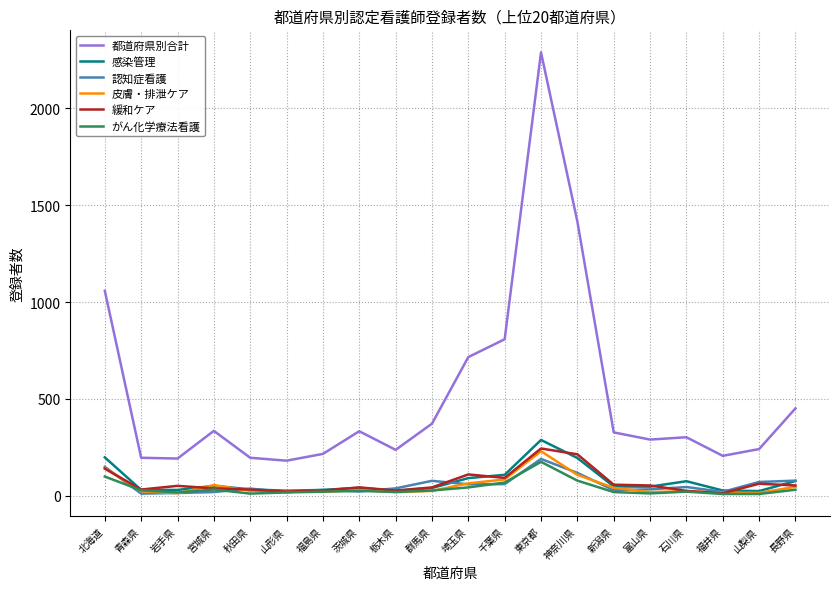

Which series has the largest range (max minus min)?

都道府県別合計